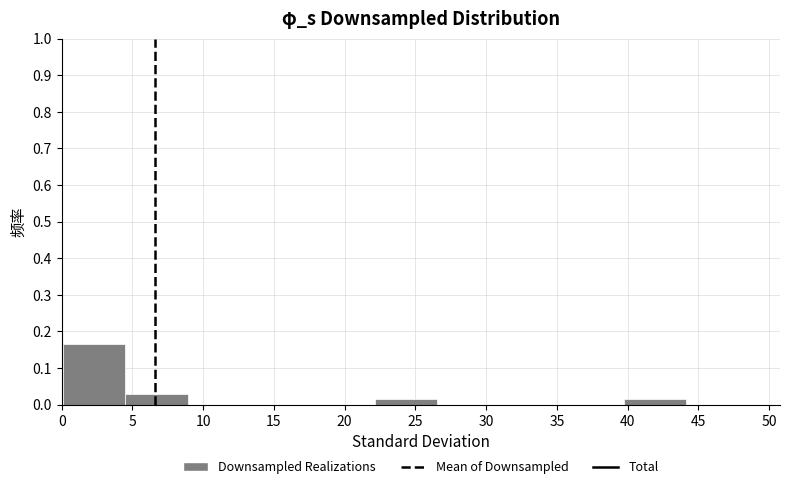

Reading left to right, transcribe this chart: for each bar, give the range it covers on the x-axis and its height. Neither the bar edges nor the heights are printed on the chart, so give them approximately, as read against the axes.

0.0 to 4.5: 0.17
4.5 to 9.0: 0.03
9.0 to 13.5: 0
13.5 to 17.5: 0
17.5 to 22.0: 0
22.0 to 26.5: 0.02
26.5 to 31.0: 0
31.0 to 35.5: 0
35.5 to 39.5: 0
39.5 to 44.0: 0.02